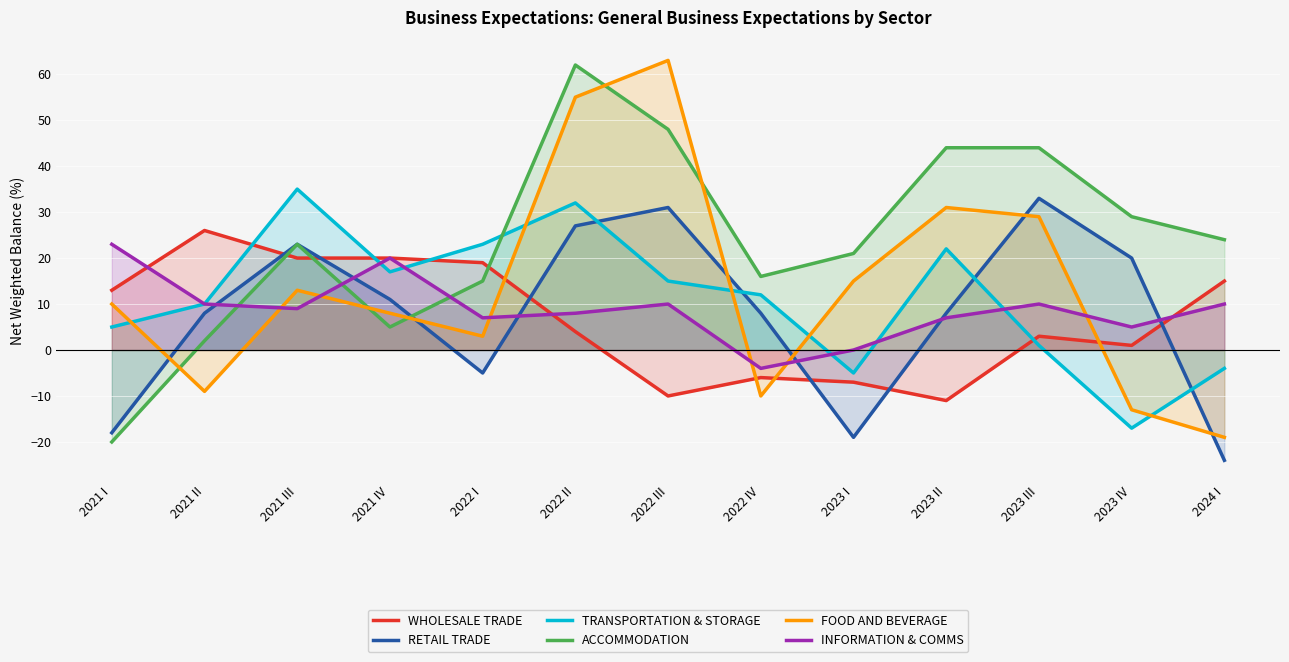

At which label does WHOLESALE TRADE reach its peak?

2021 II